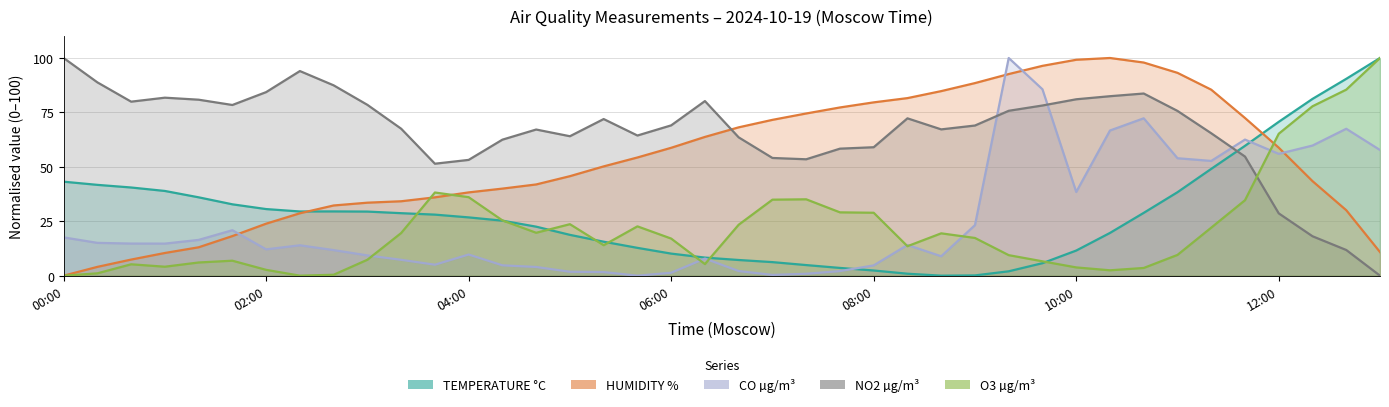

What is the approximate value of NO2 at 34?

65.4